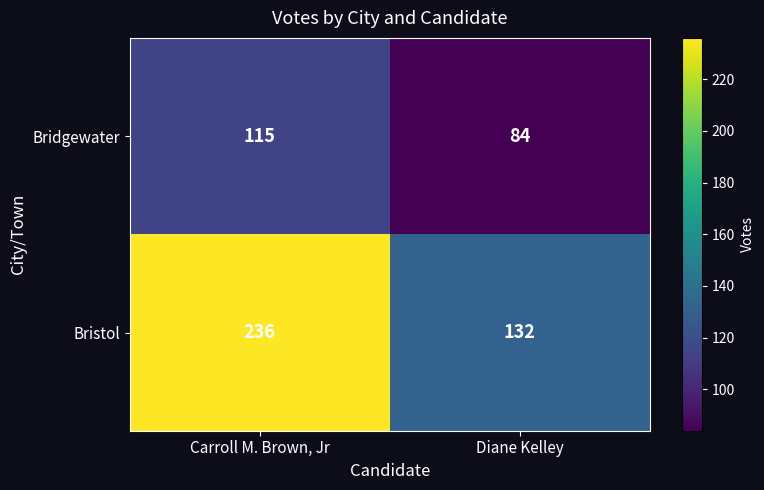

Rank the series by their average value, from highest to lowest.

Bristol, Bridgewater